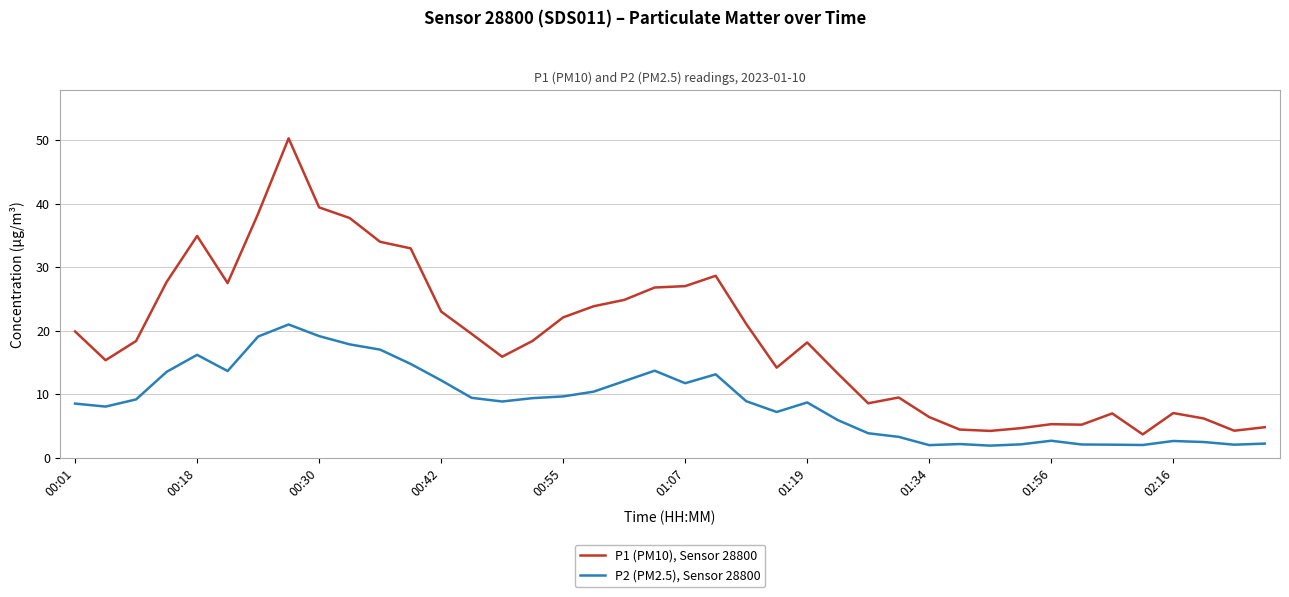

True or false: P1 (PM10), Sensor 28800 and P2 (PM2.5), Sensor 28800 intersect in this chart.

False